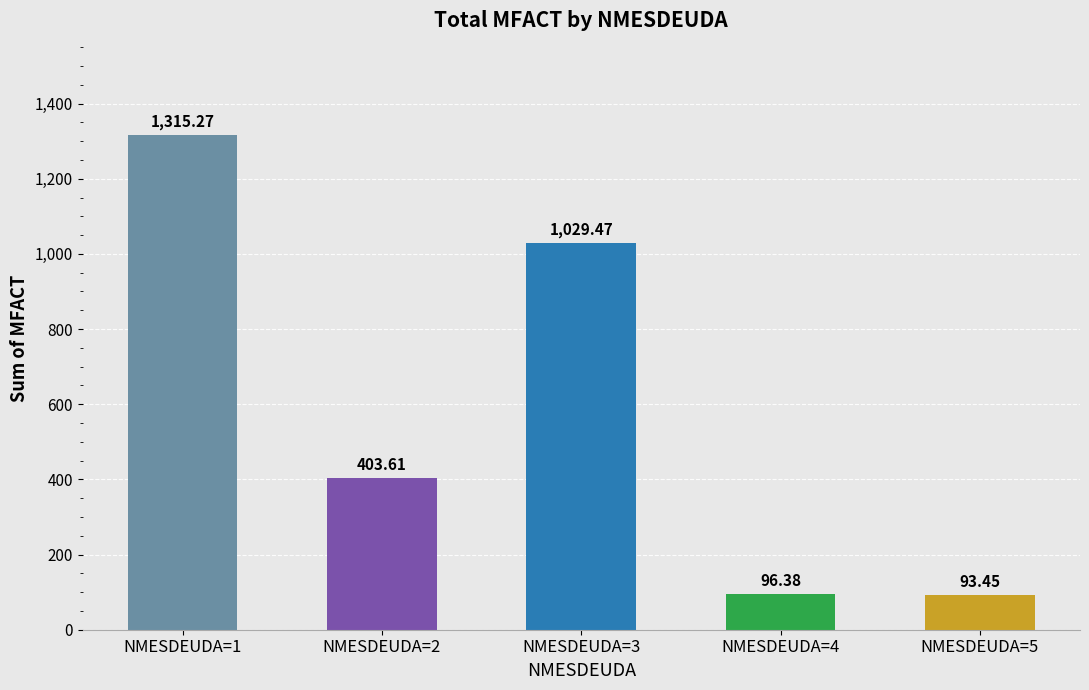

Rank the categories by value from highest to lowest.

NMESDEUDA=1, NMESDEUDA=3, NMESDEUDA=2, NMESDEUDA=4, NMESDEUDA=5